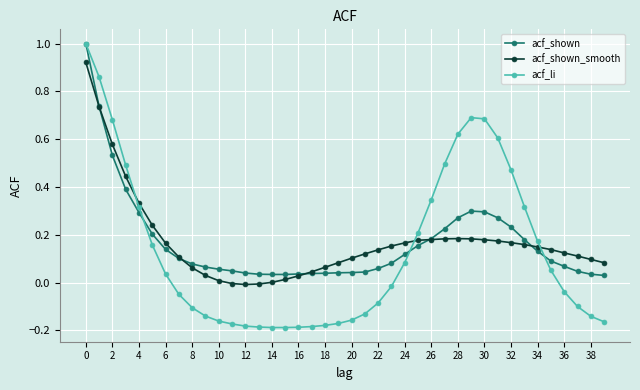

True or false: acf_shown_smooth has more than 0 points higher than both neighbors.

True